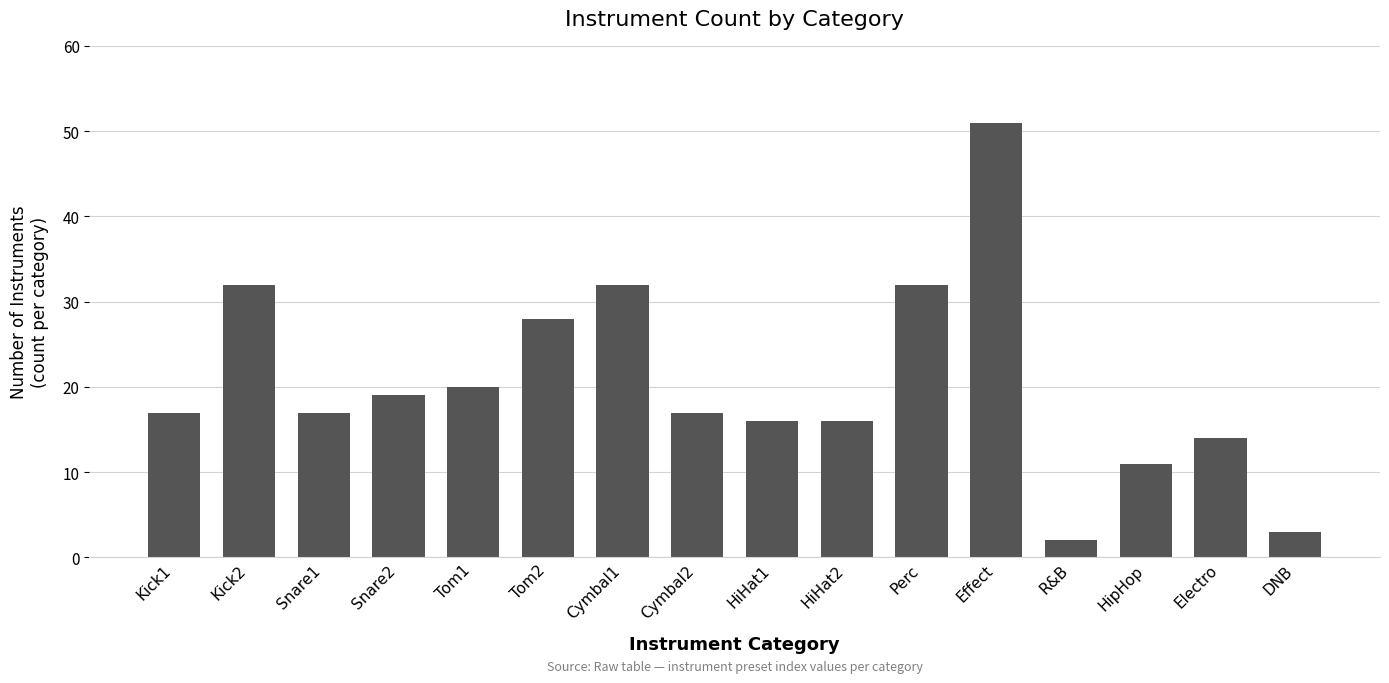

What is the ratio of the value at Snare1 to the value at R&B?

8.5